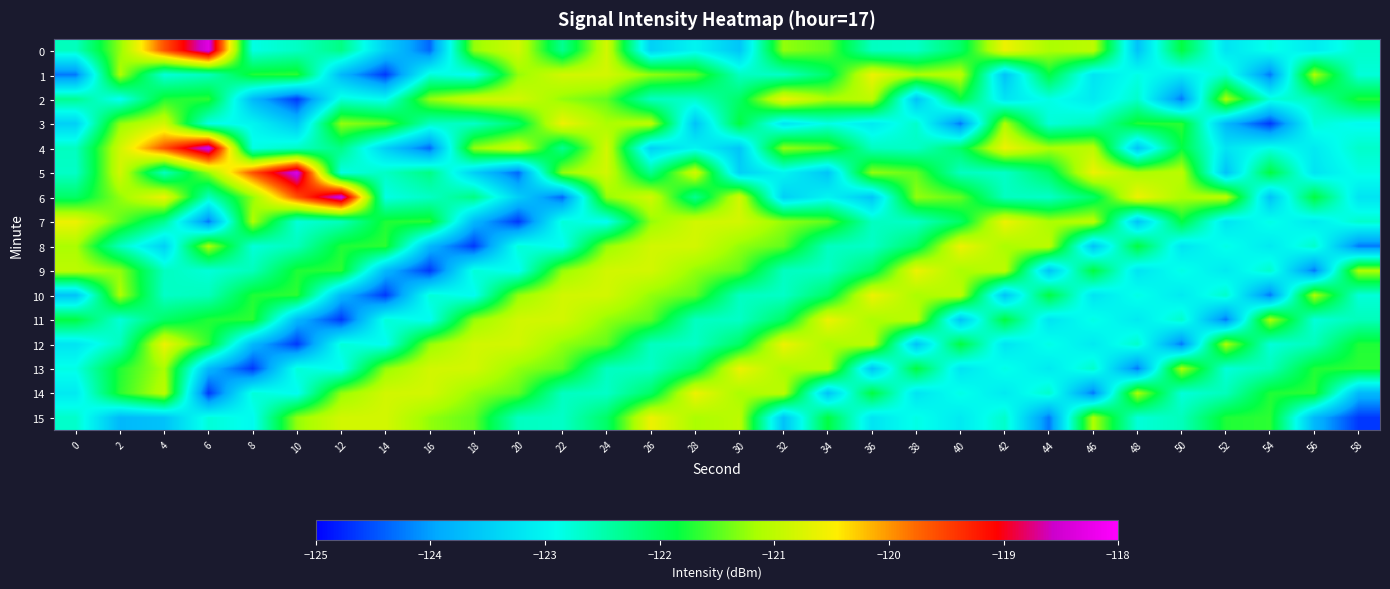

At which category is the sum across all series the highest?

24